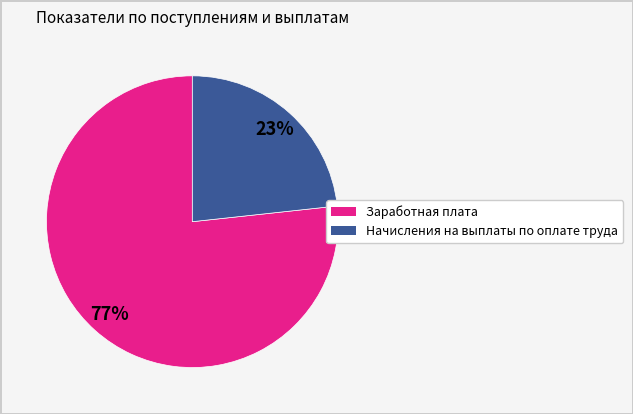

Rank the categories by value from lowest to highest.

Начисления на выплаты по оплате труда, Заработная плата